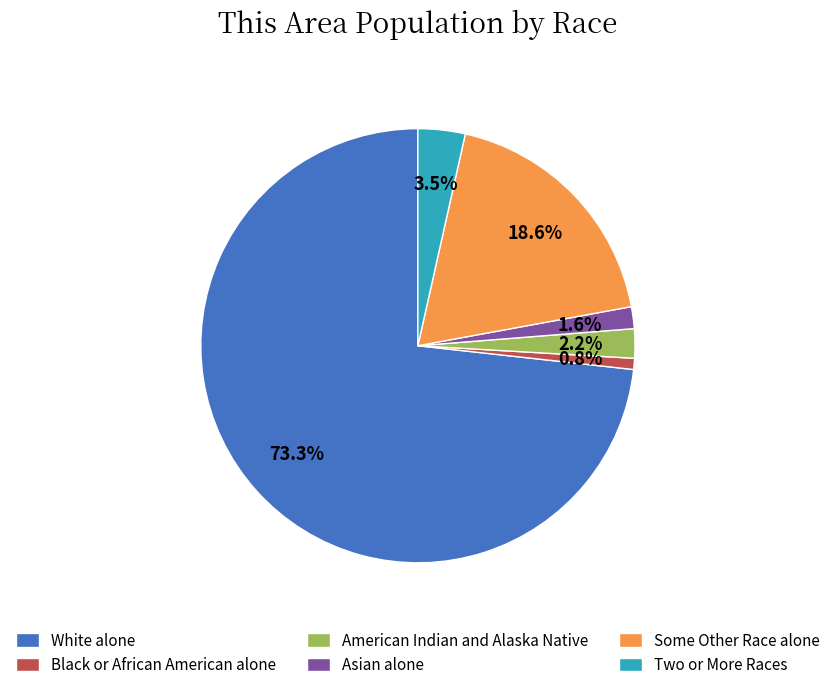

What is the smallest slice in the pie chart?

Black or African American alone